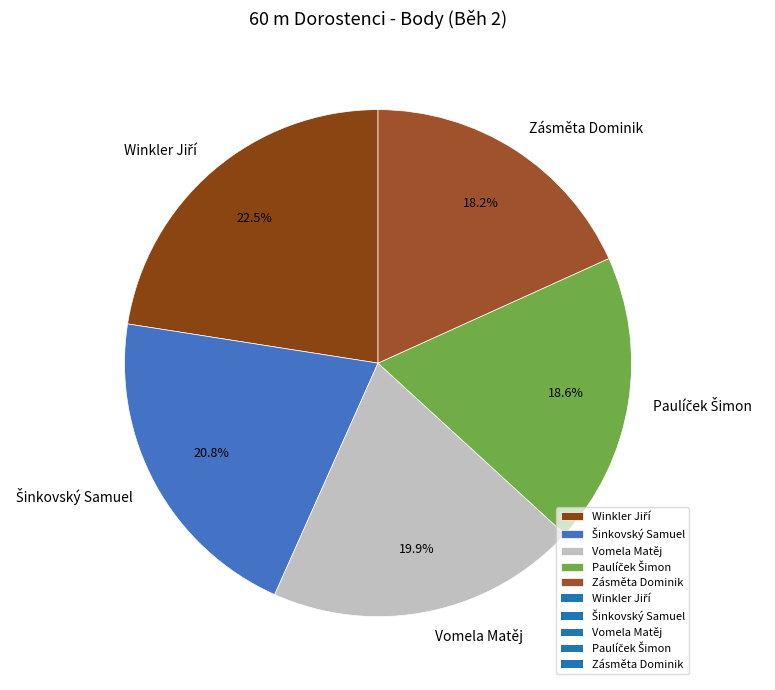

What percentage is the Zásměta Dominik slice, to the nearest percent?

18%